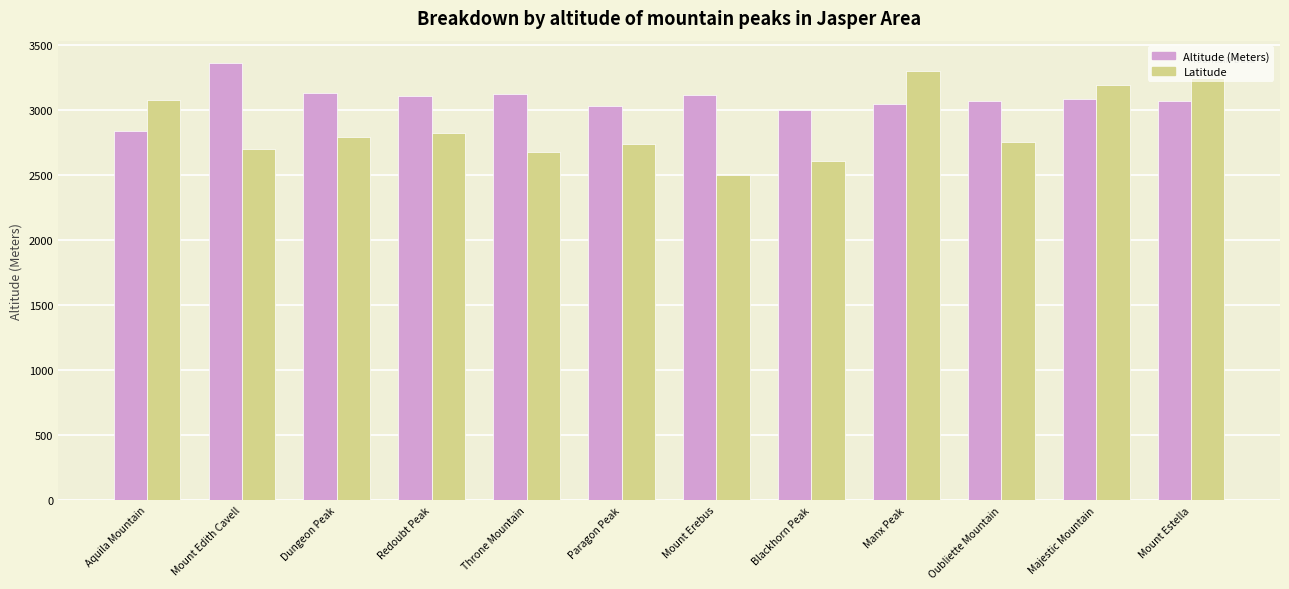

How many categories are shown in the chart?

12